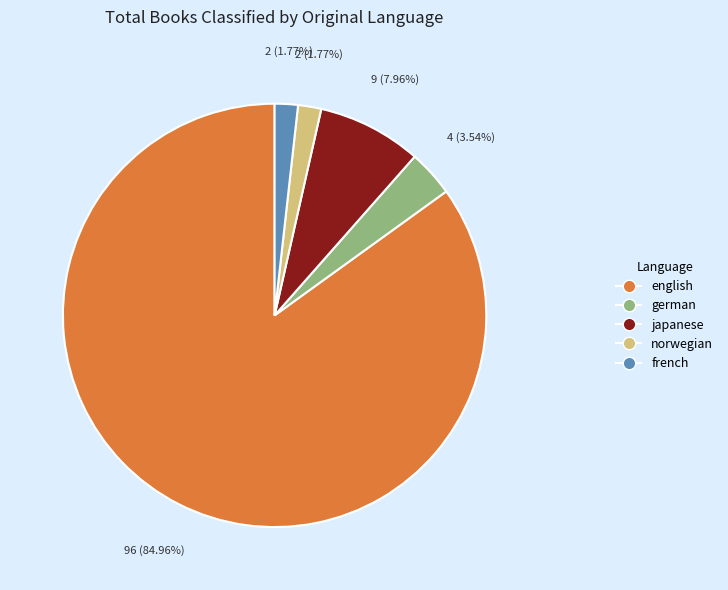

Count the number of slices in the pie.

5